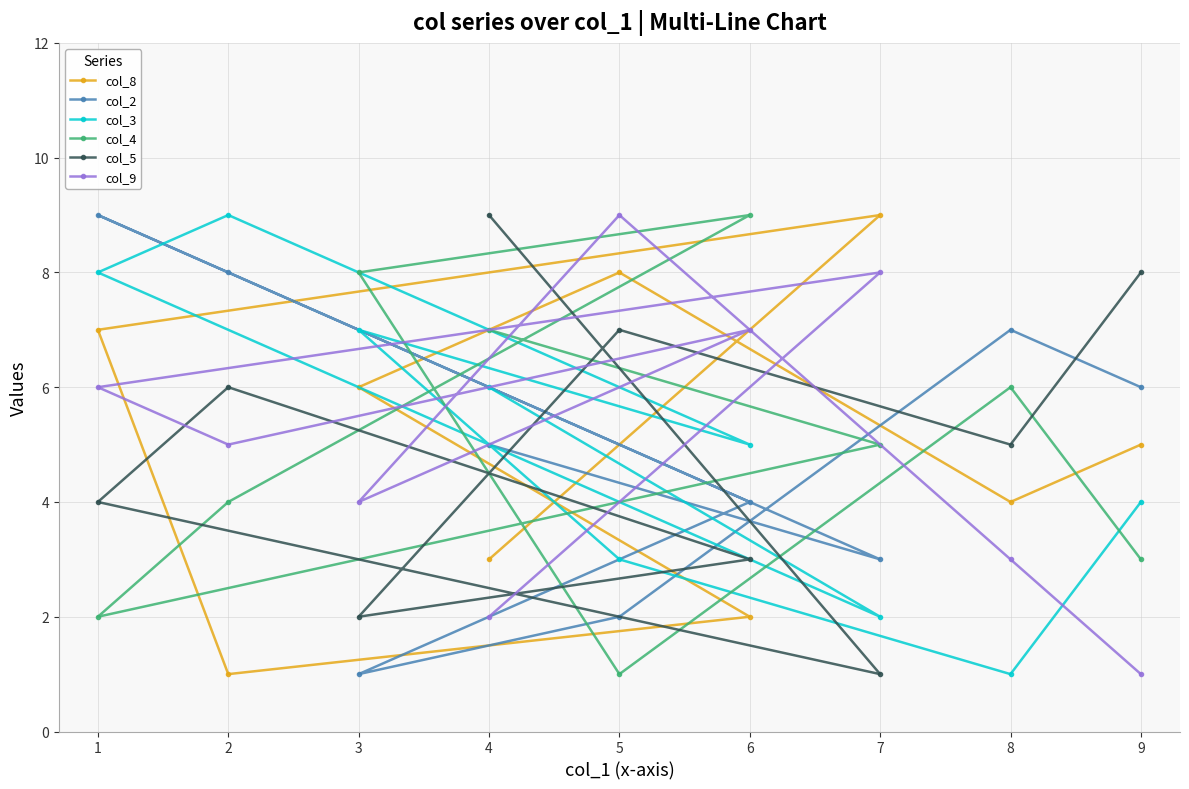

Which series has the largest range (max minus min)?

col_8